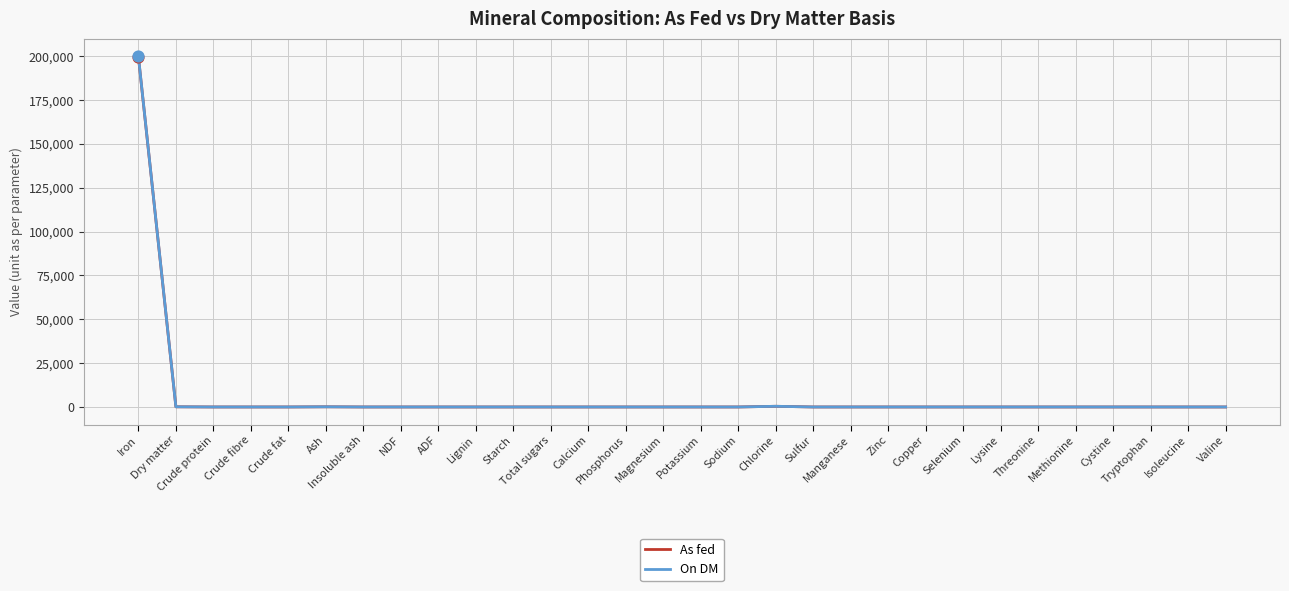

What are all the series names shown in the legend?

As fed, On DM